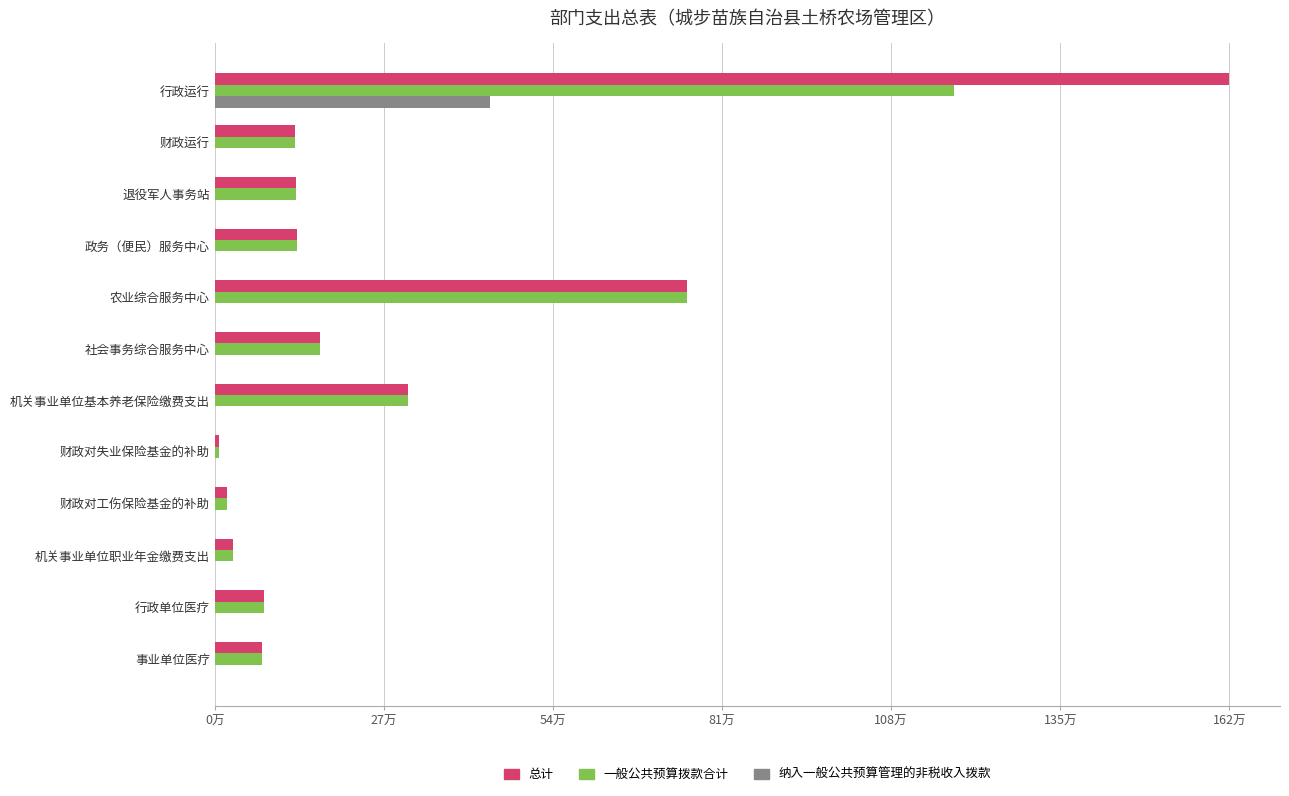

Which series has the largest range (max minus min)?

总计